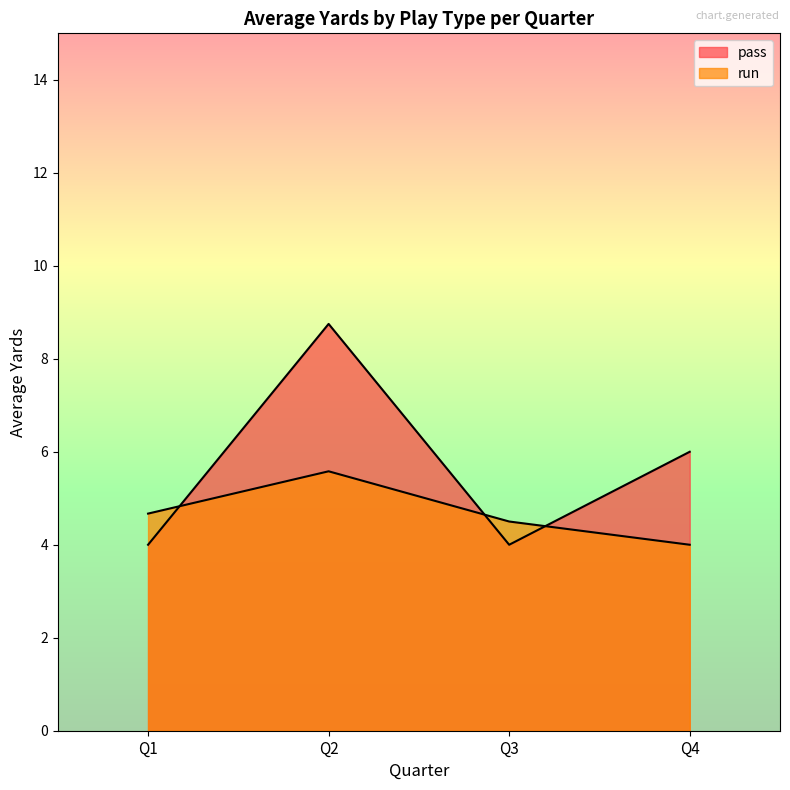

True or false: Average Yards (run) and Average Yards (kickoff) intersect in this chart.

False